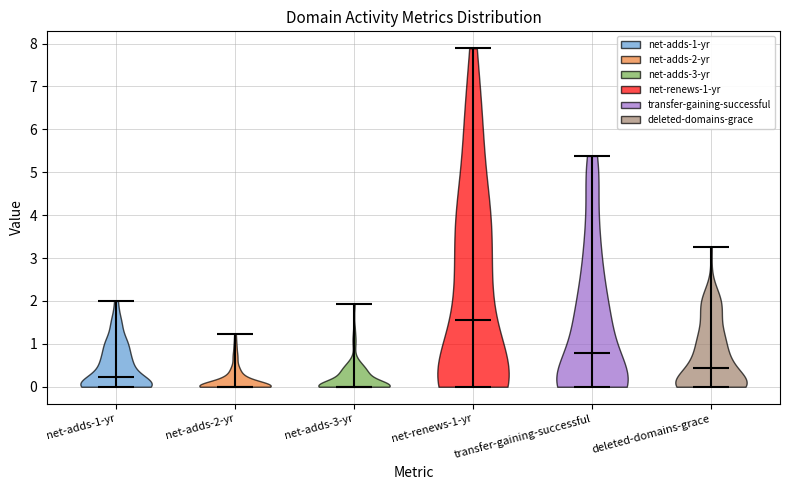

Reading left to right, read every violin against the y-axis: where its median line is, and the lowest and highest points it reaches. The values are not printed on the chart, so give them approximately, as read against the axis.

net-adds-1-yr: median line 0.2, lowest point 0.0, highest point 2.0
net-adds-2-yr: median line 0.0, lowest point 0.0, highest point 1.2
net-adds-3-yr: median line 0.0, lowest point 0.0, highest point 1.9
net-renews-1-yr: median line 1.6, lowest point 0.0, highest point 7.9
transfer-gaining-successful: median line 0.8, lowest point 0.0, highest point 5.4
deleted-domains-grace: median line 0.4, lowest point 0.0, highest point 3.3